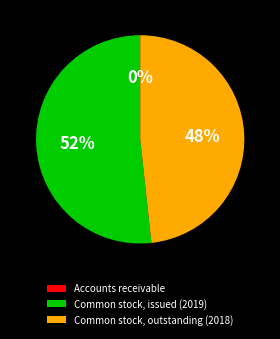

Which has a higher value, Common stock, issued (2019) or Common stock, outstanding (2018)?

Common stock, issued (2019)